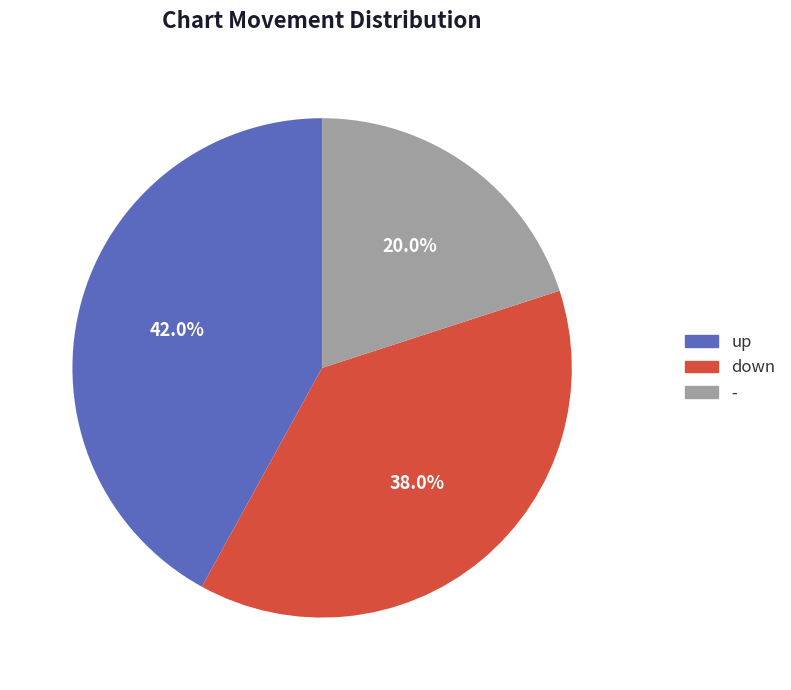

What percentage is the - slice, to the nearest percent?

20%